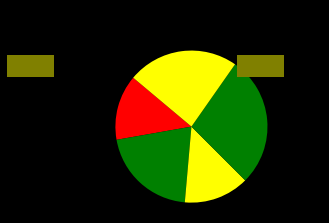

Count the number of slices in the pie.

5